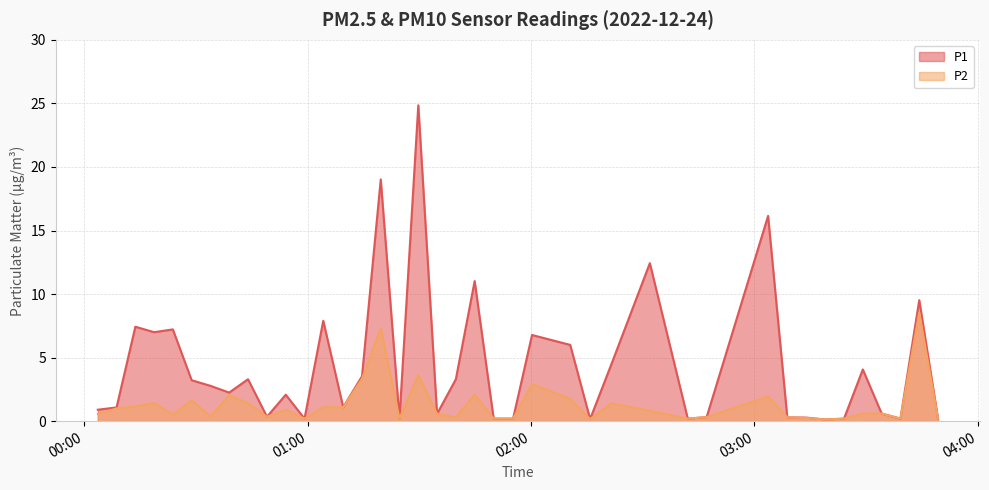

What is the difference between the P2 values at 2022-12-24T00:08:43 and 2022-12-24T03:13:55?

0.8